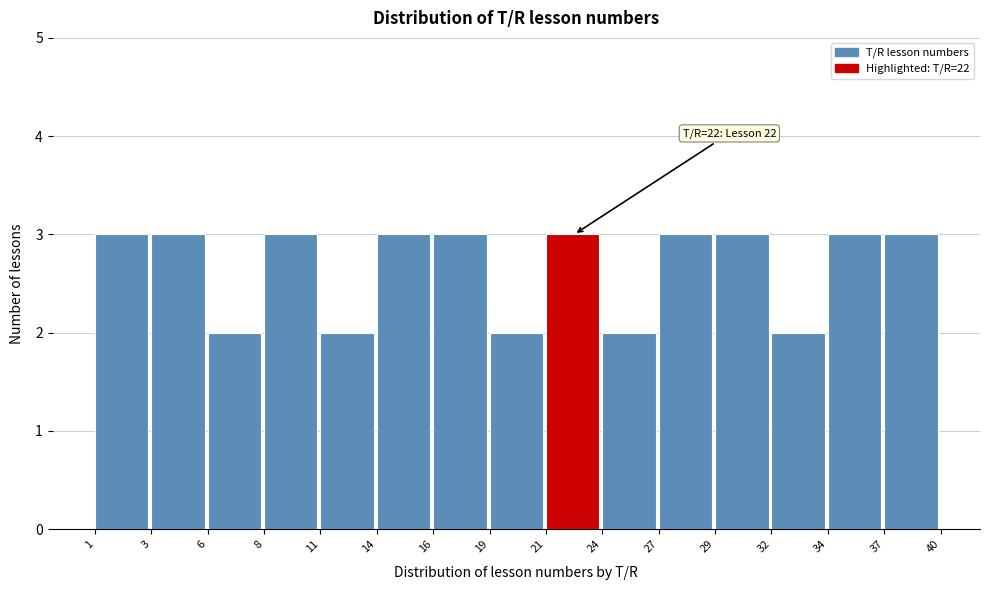

Reading left to right, extract all data points from this chart.

3	3	2	3	2	3	3	2	3	2	3	3	2	3	3